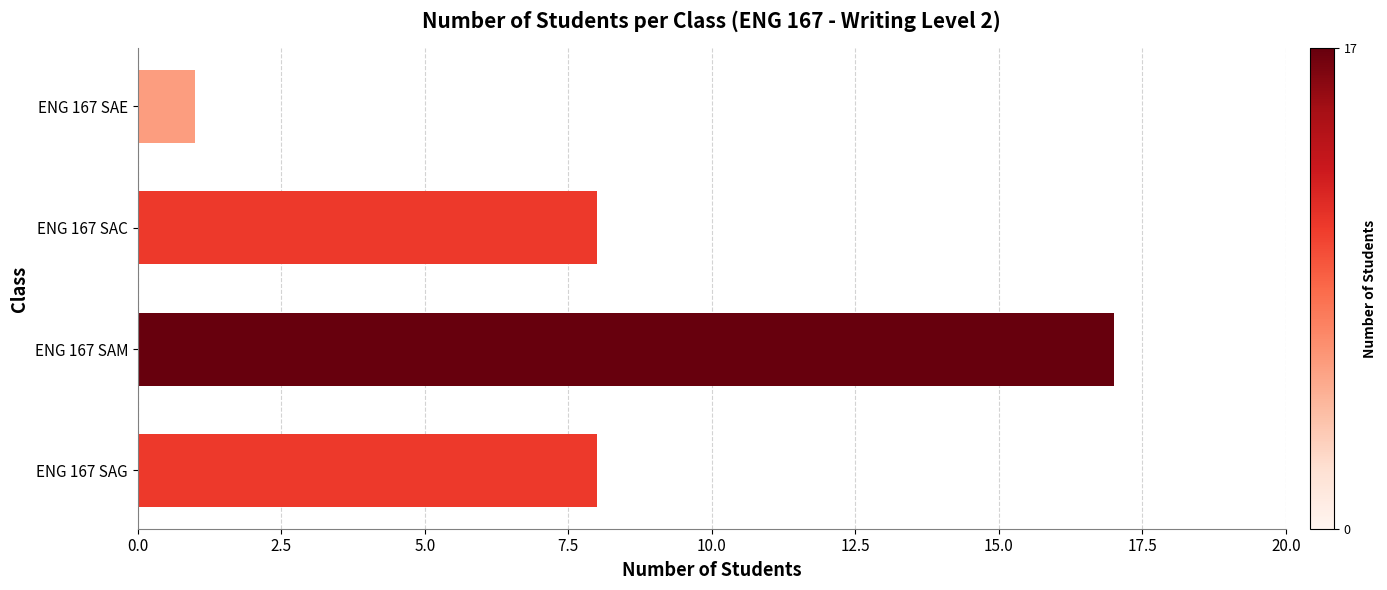

Reading bottom to top, list all the values displayed in this chart.

8	17	8	1